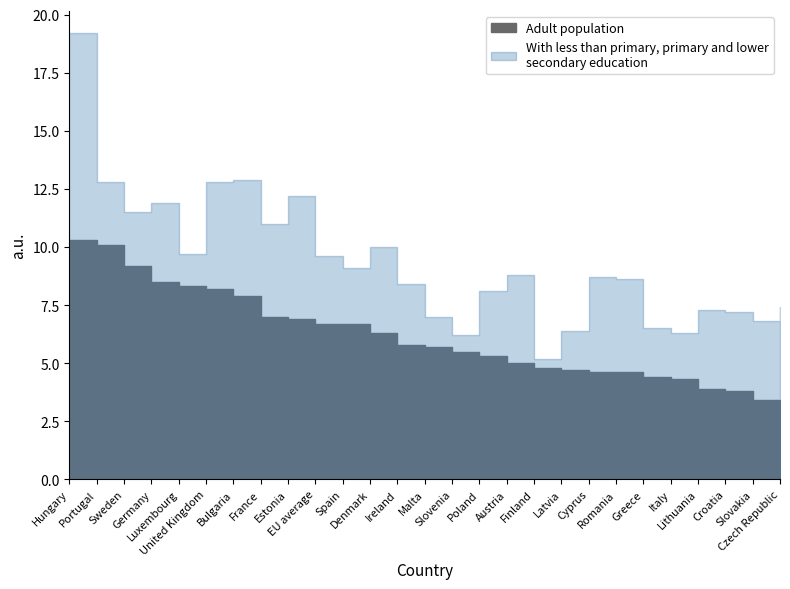

True or false: With less than primary, primary and lower secondary education has a value of 3.7 at Estonia.

False